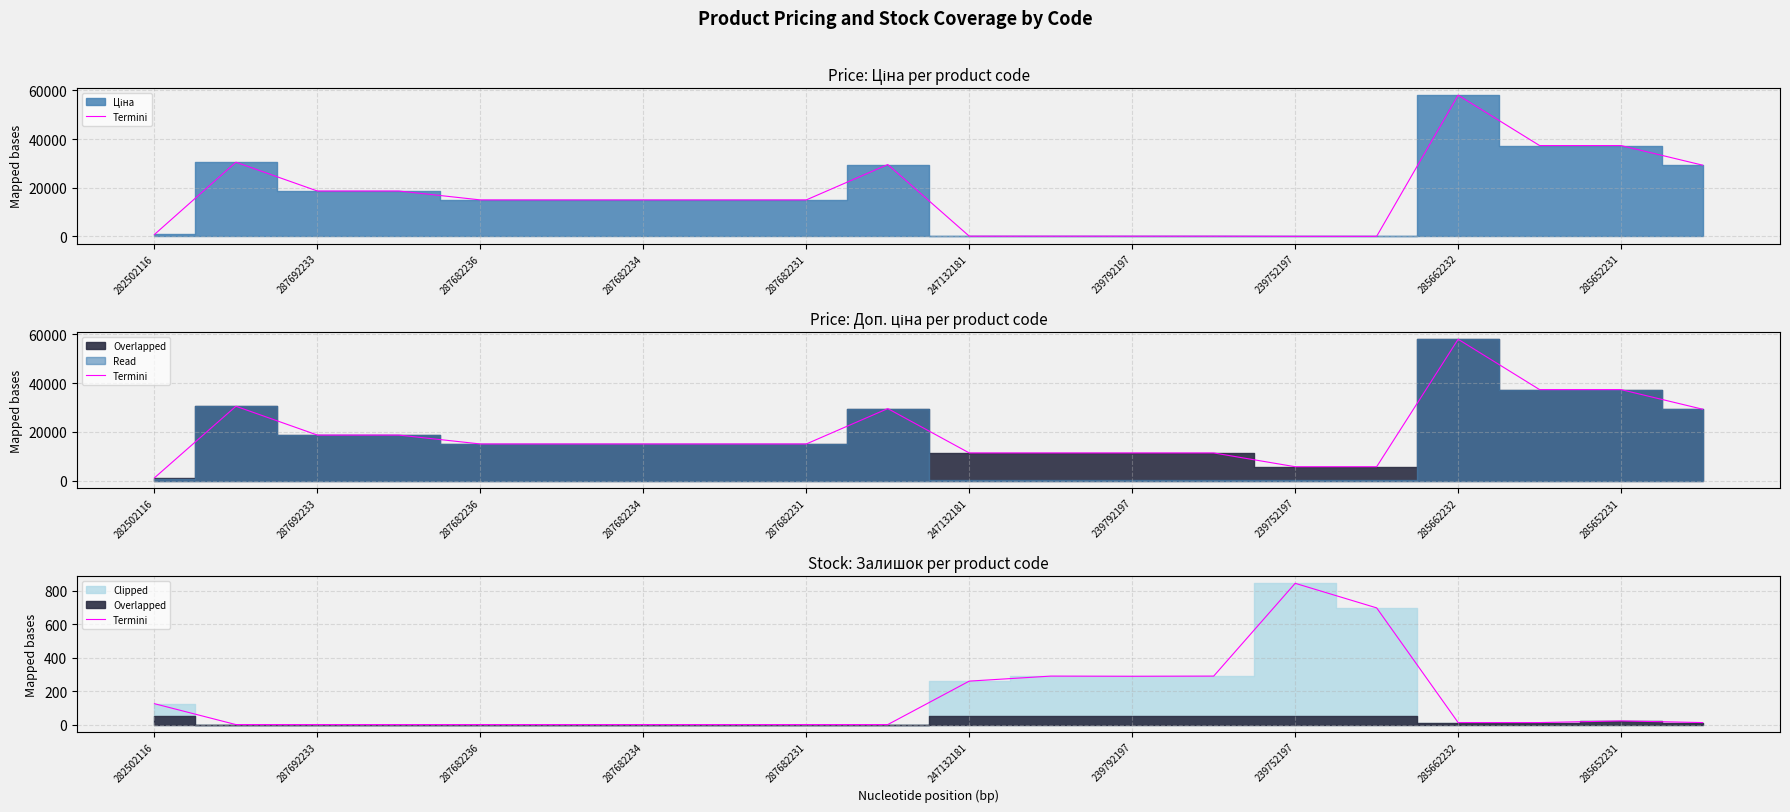

Which has a higher value, 18 or 17?

18